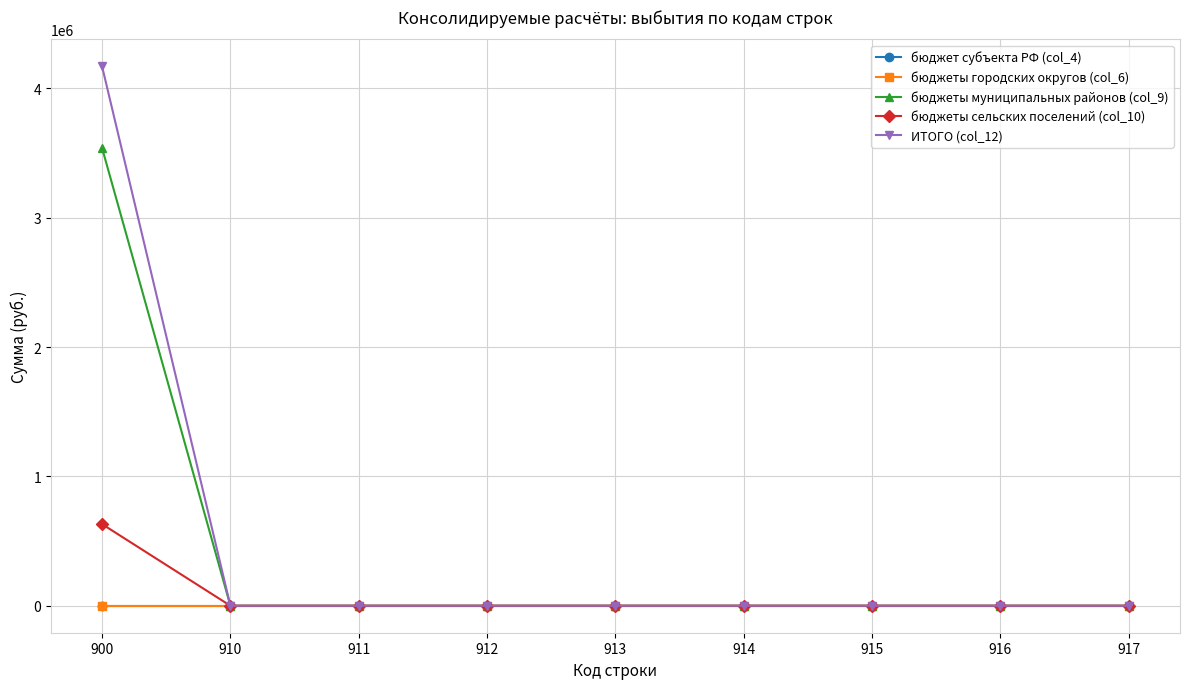

The value of бюджеты муниципальных районов (col_9) at 913 is 0.0. True or false?

True